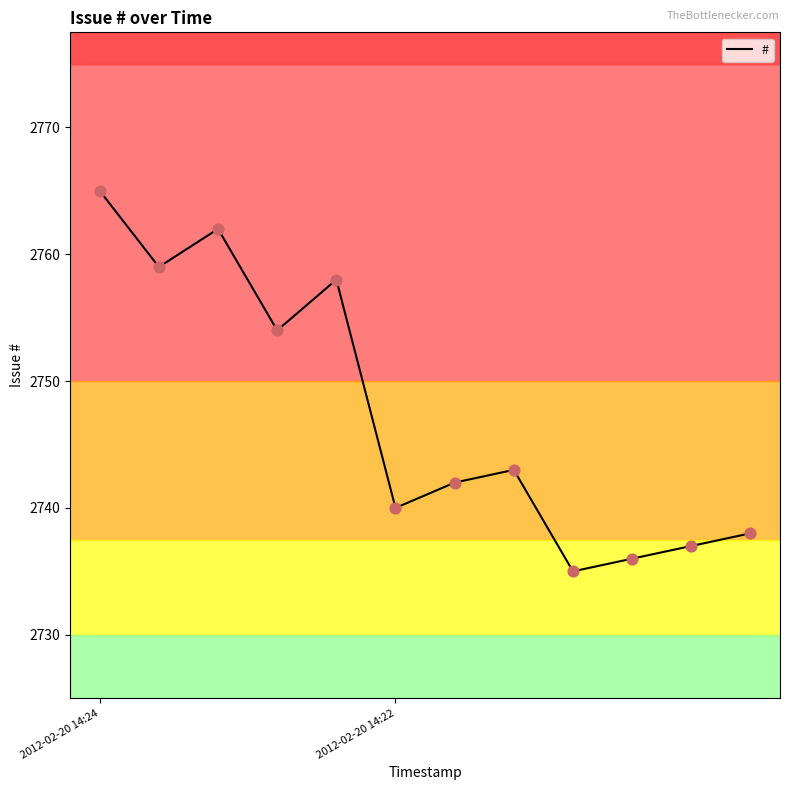

What is the greatest value displayed?

2765